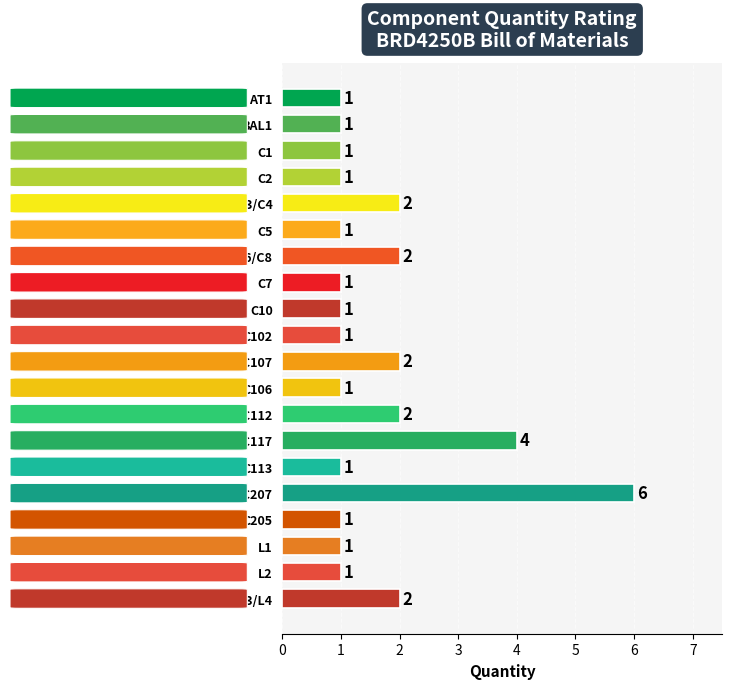

How many values are between 1 and 2?

18